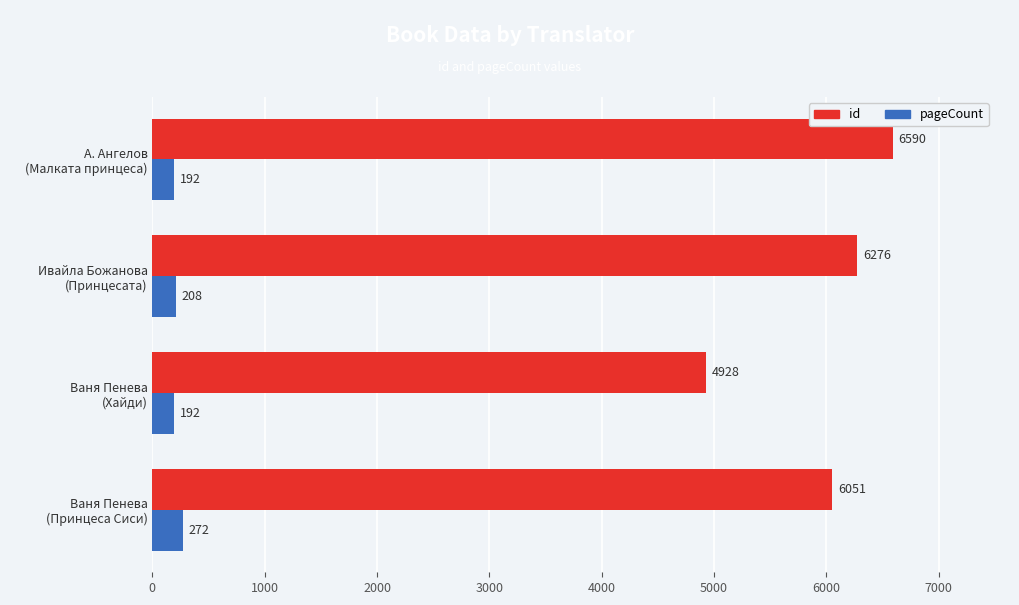

What is the highest value of the id series?

6590